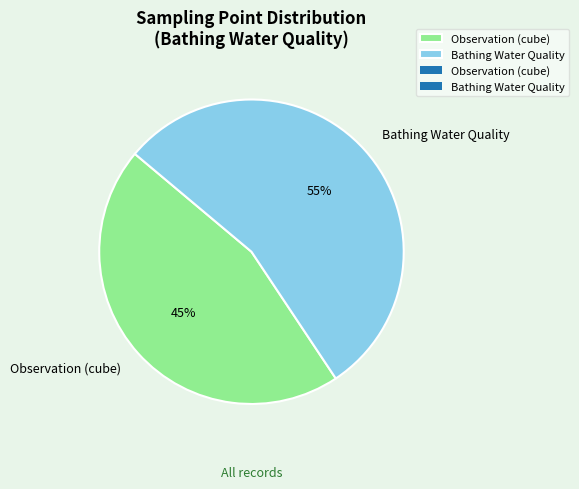

Which slice represents more than half of the pie?

Bathing Water Quality